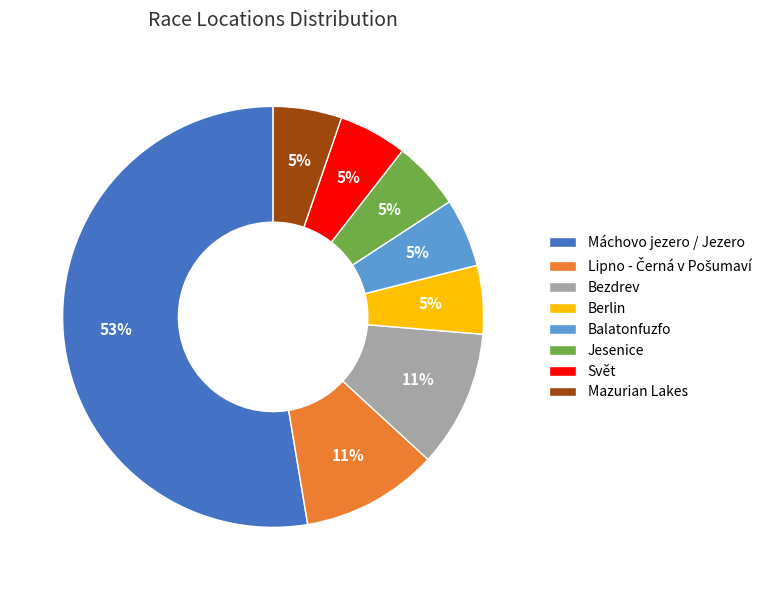

Approximately how many times larger is the value at Balatonfuzfo compared to Mazurian Lakes?

1.0